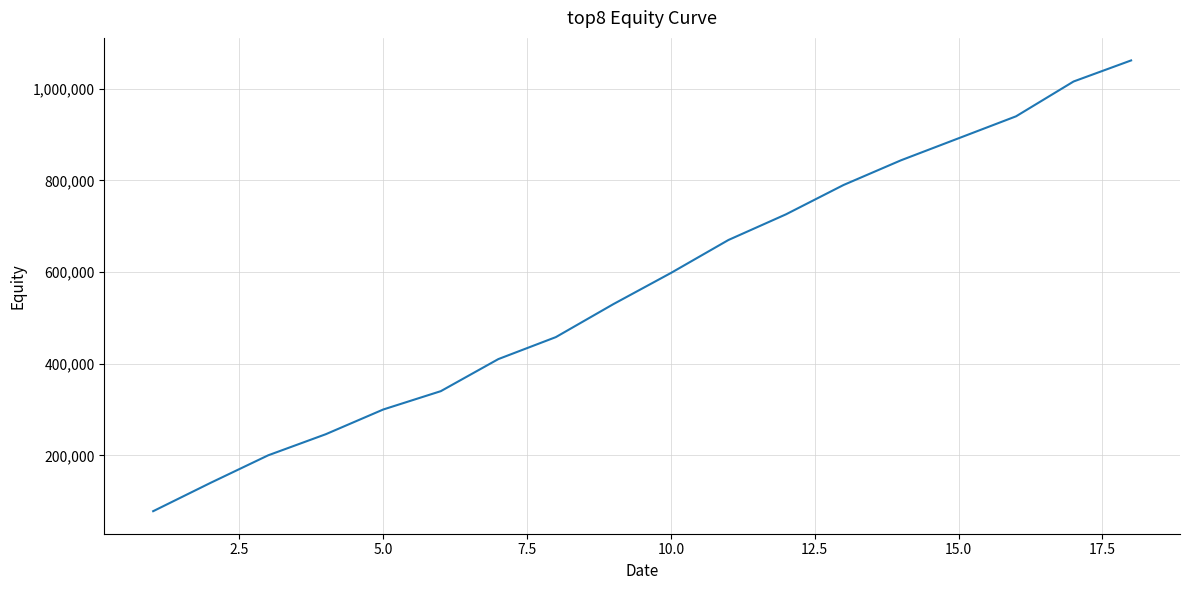

What is the difference between the maximum and minimum values?

984000